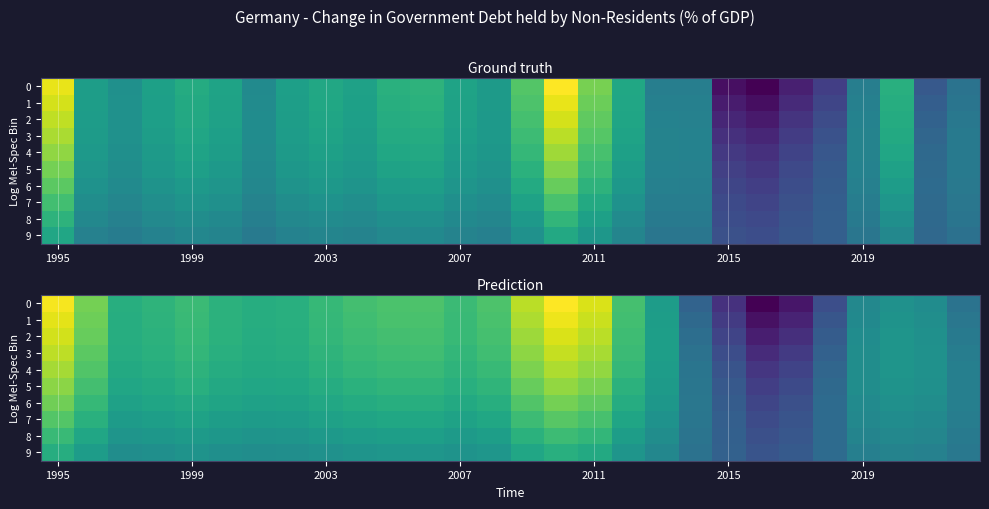

What is the lowest value of the 4 series?

-1.8